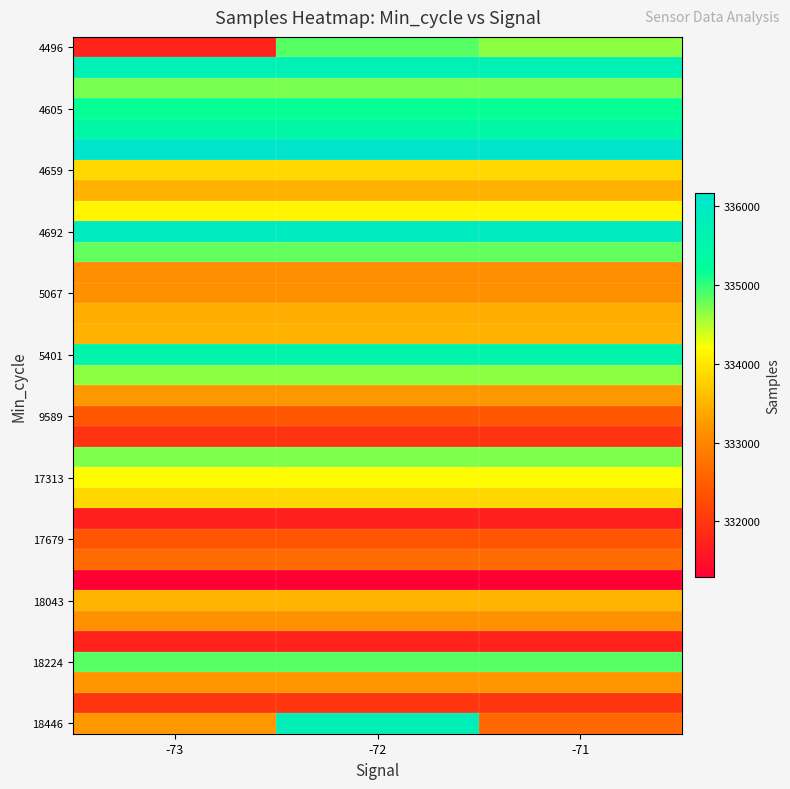

How many categories are shown in the chart?

3